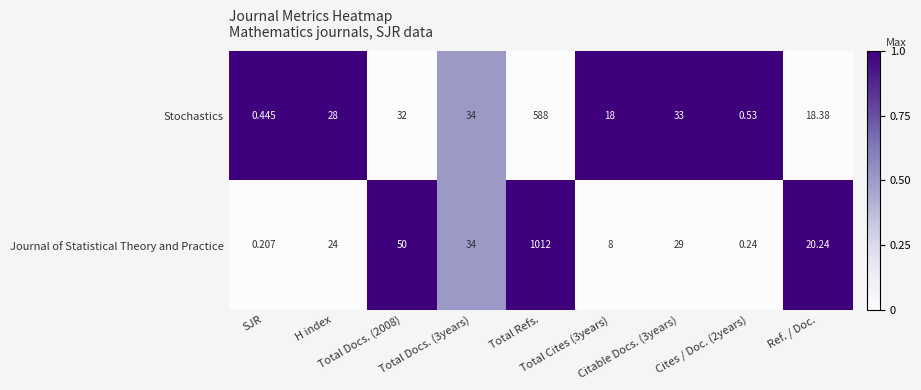

List the series in order of their overall mean, lowest first.

Stochastics, Journal of Statistical Theory and Practice